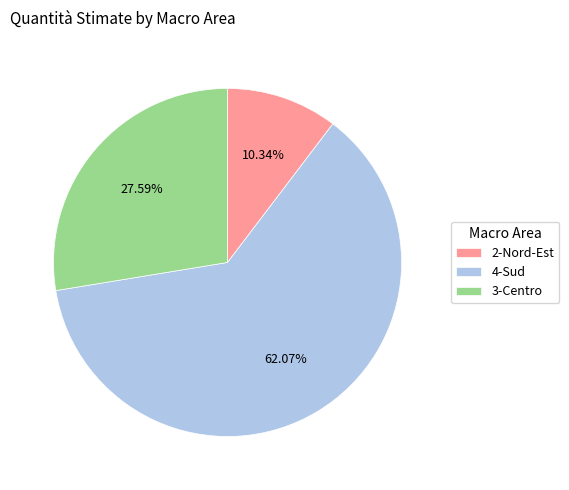

Which category accounts for the majority?

4-Sud